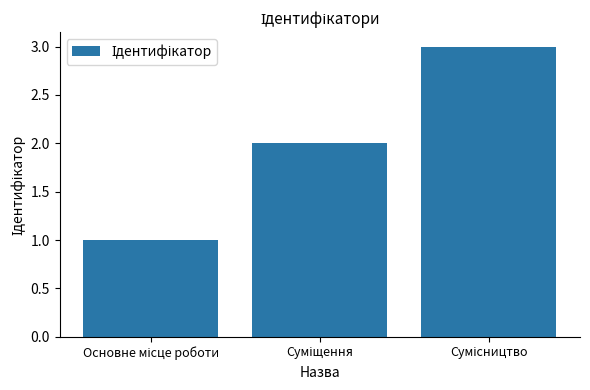

What is the sum of all values?

6